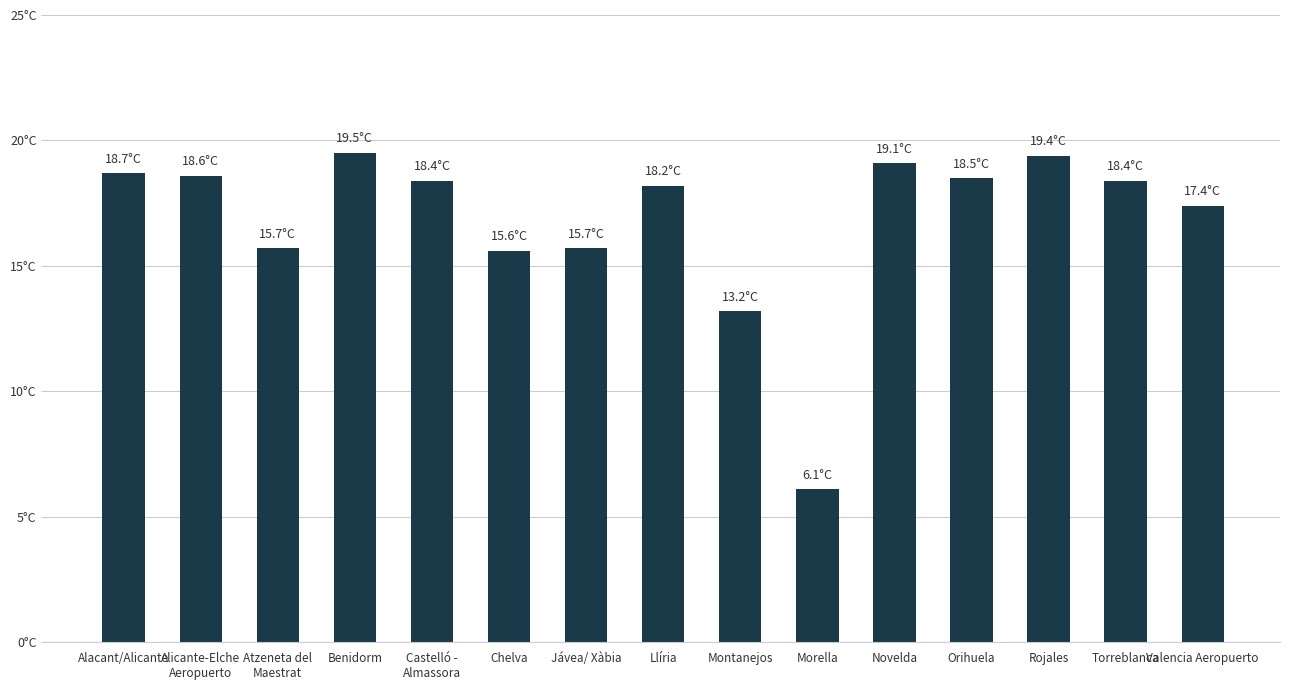

What is the change in value from Atzeneta del
Maestrat to Orihuela?

+2.8